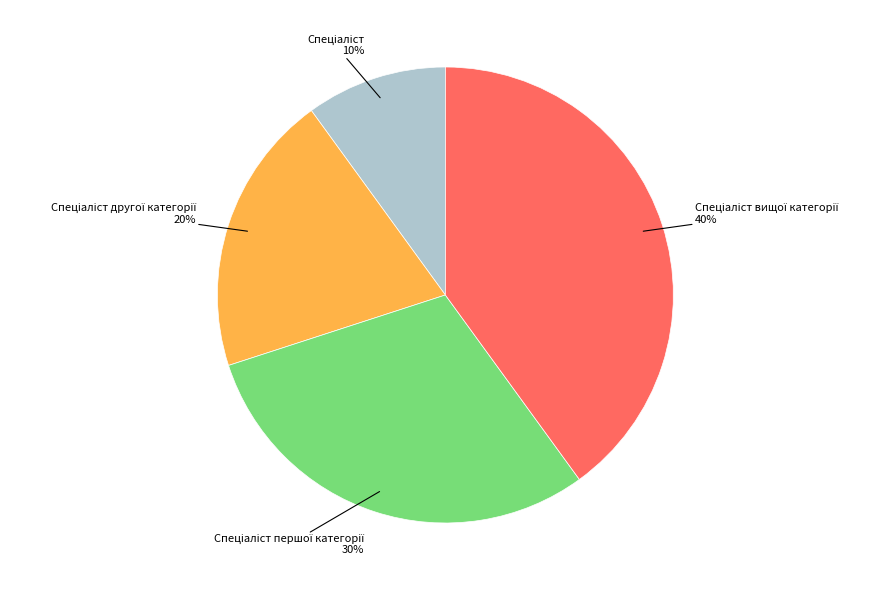

Count the number of slices in the pie.

4